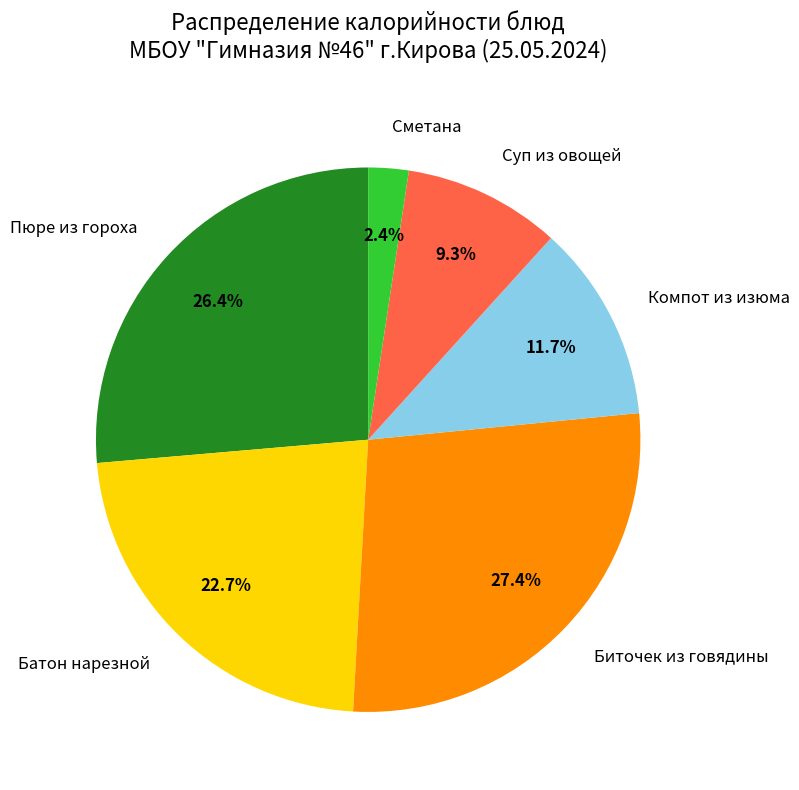

Which slice is the smallest?

Сметана